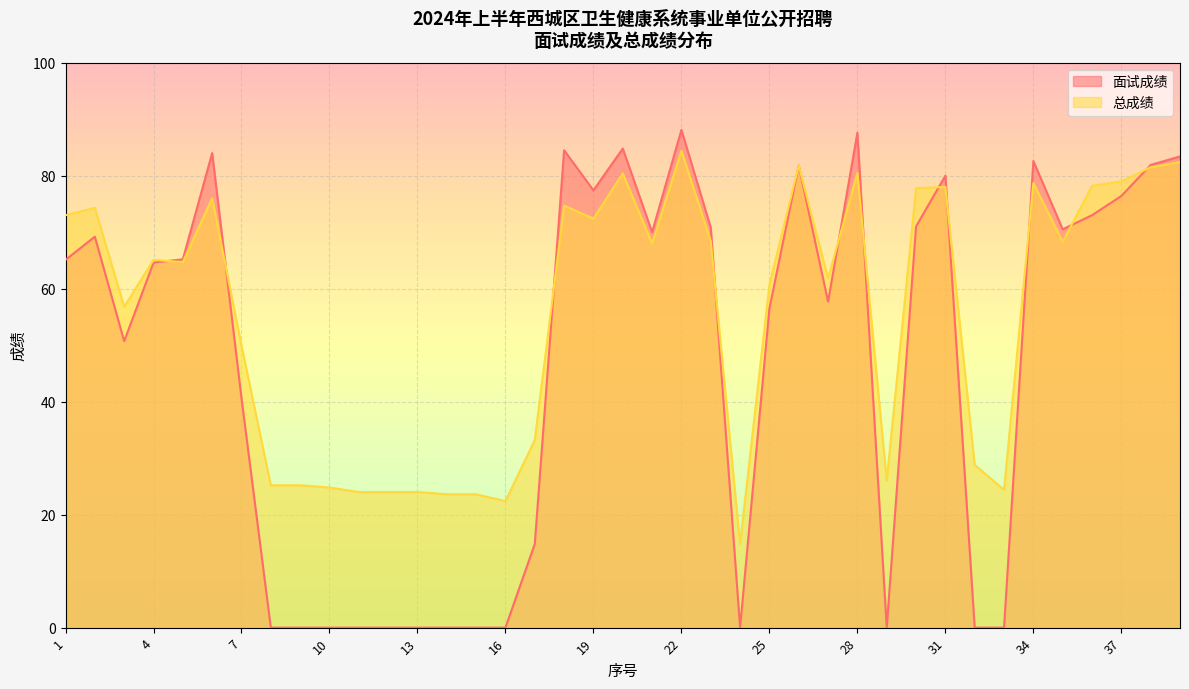

At how many categories does at least one series exceed 47?

25